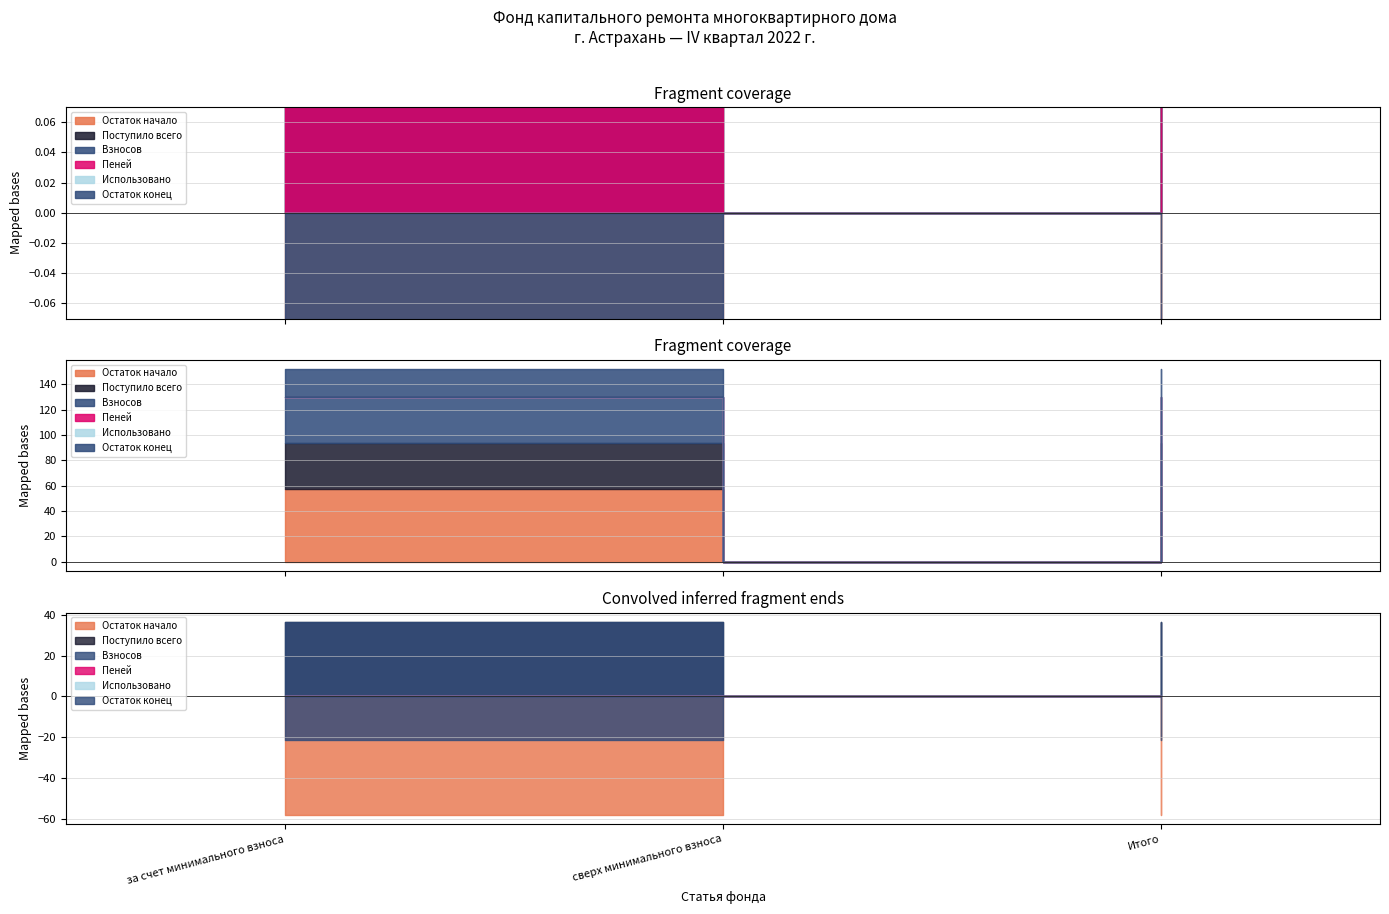

What are all the series names shown in the legend?

Остаток начало, Поступило всего, Взносов, Пеней, Использовано, Остаток конец